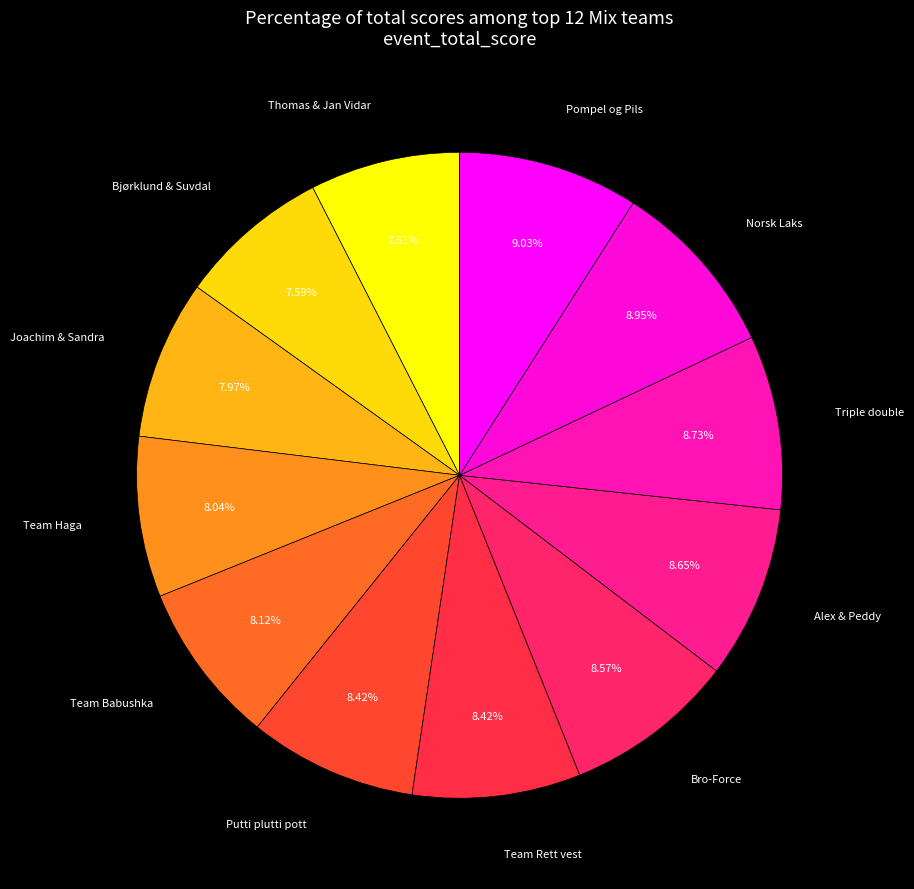

How many segments does this pie chart have?

12